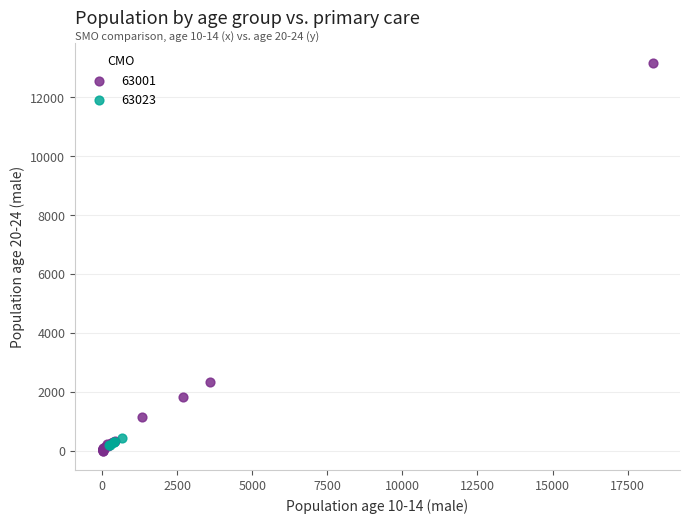

Which series contains the lowest Y value?

63001